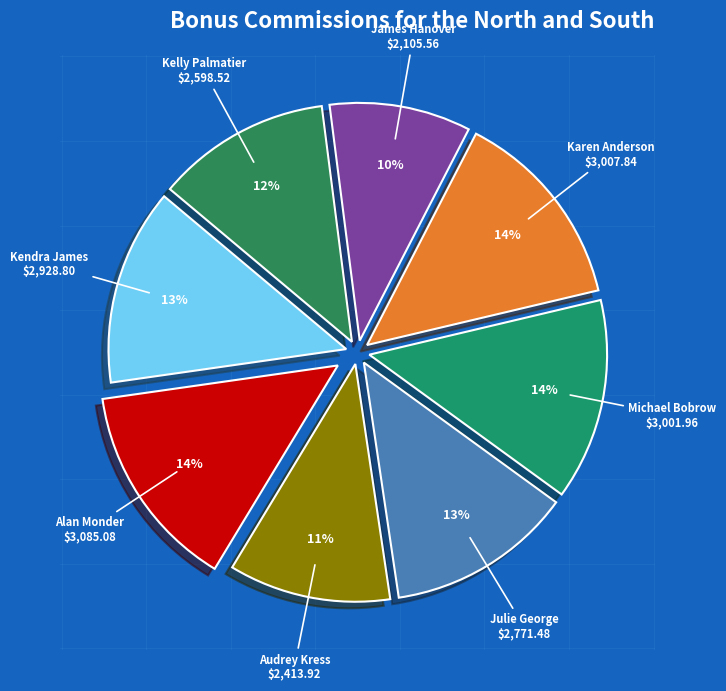

To the nearest percent, what percentage of the pie is Julie George?

13%